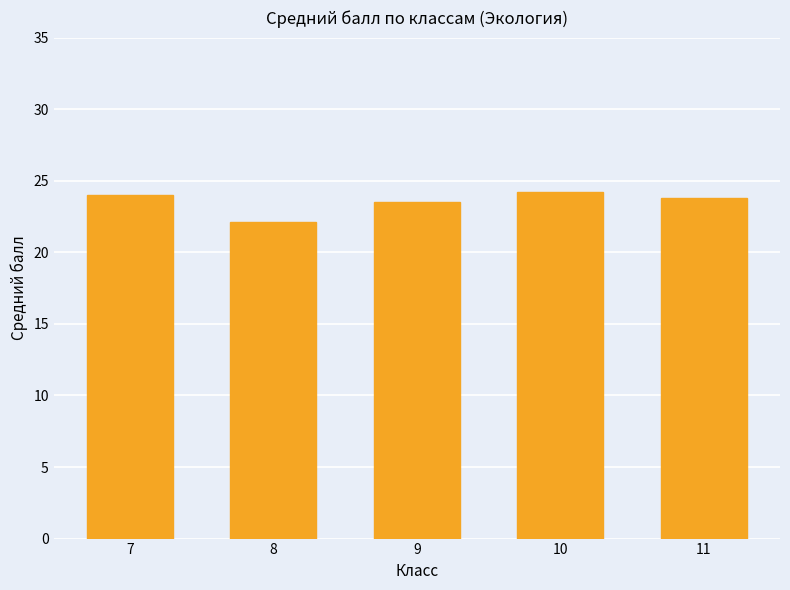

The value at 8 is 6.8. True or false?

False